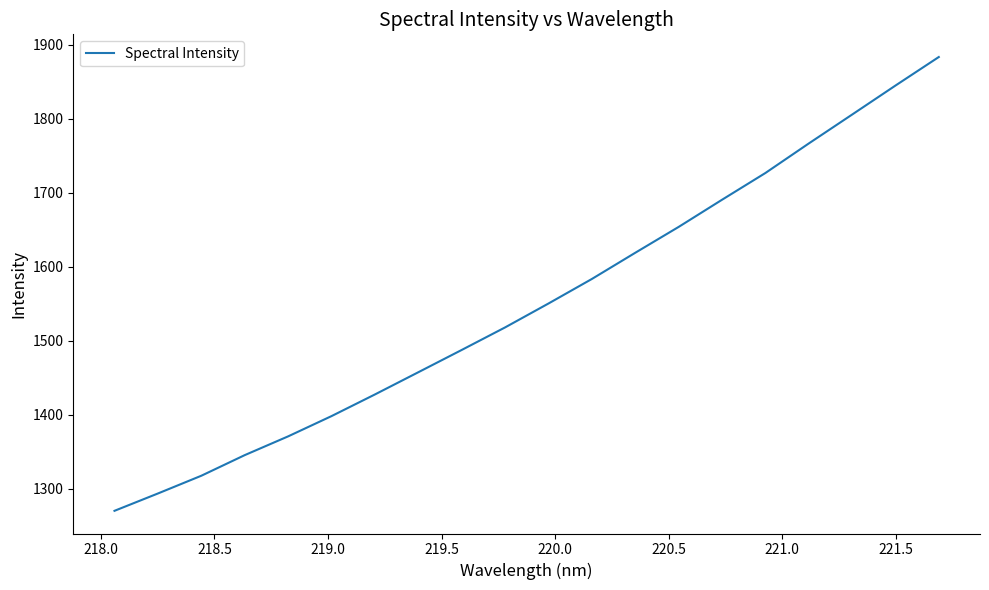

What is the difference between the maximum and minimum values?

613.5